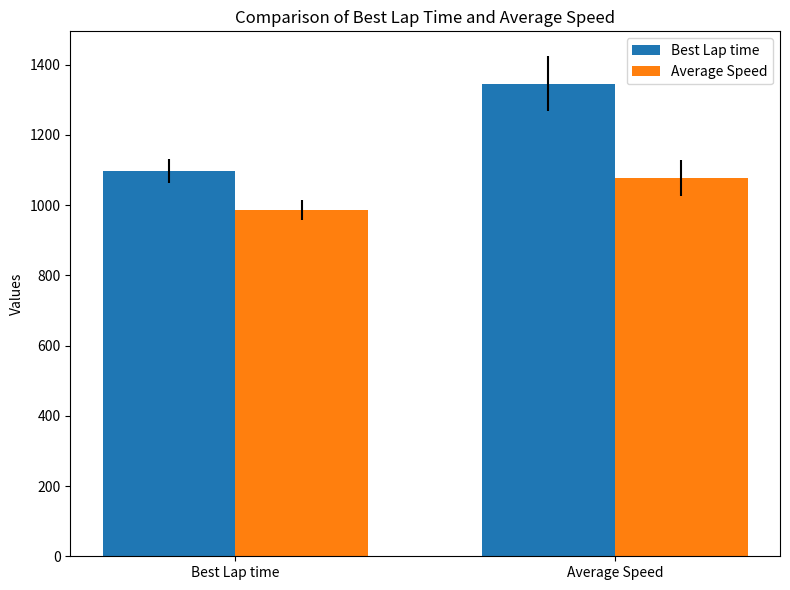

At which category does the chart reach its peak across all series?

Average Speed